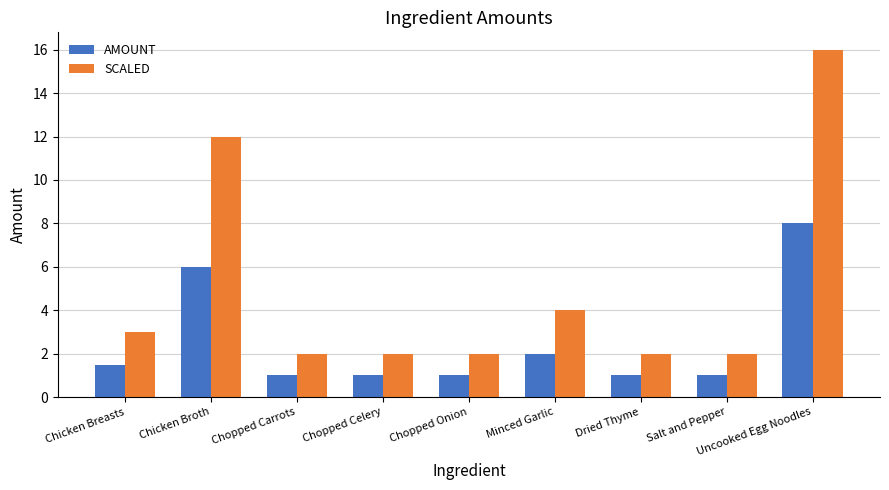

What is the difference between the SCALED values at Salt and Pepper and Chicken Broth?

10.0